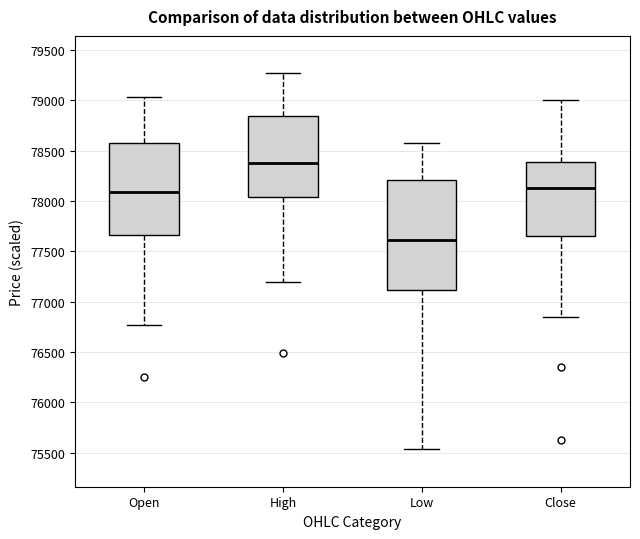

Where does the lower whisker of the box for High end on the y-axis? The values are not printed on the chart, so give them approximately, as read against the axis.

77200